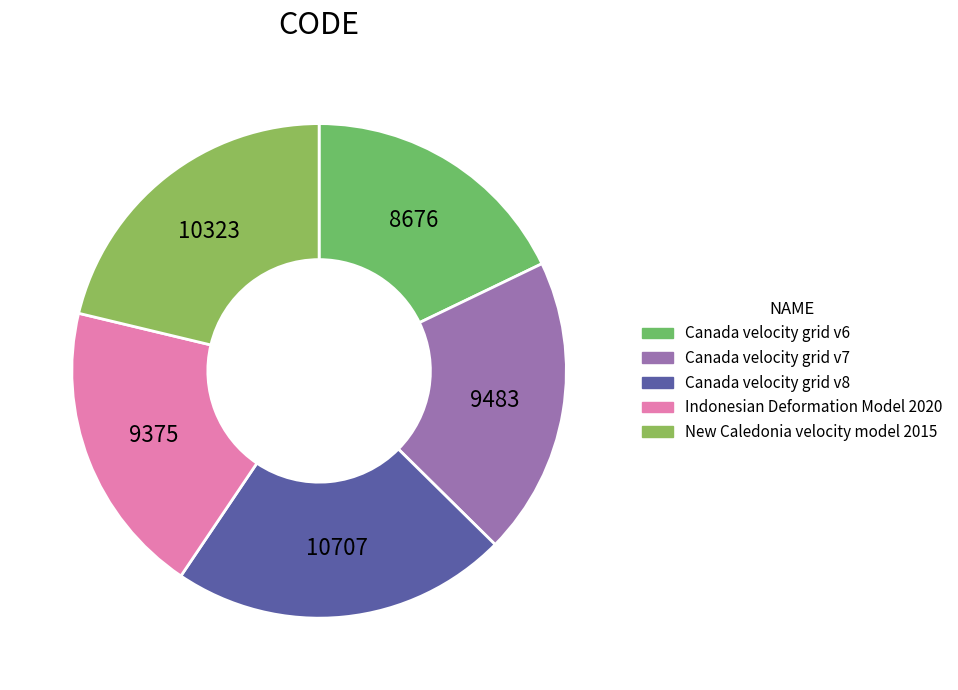

Between Canada velocity grid v8 and Canada velocity grid v6, which is larger?

Canada velocity grid v8